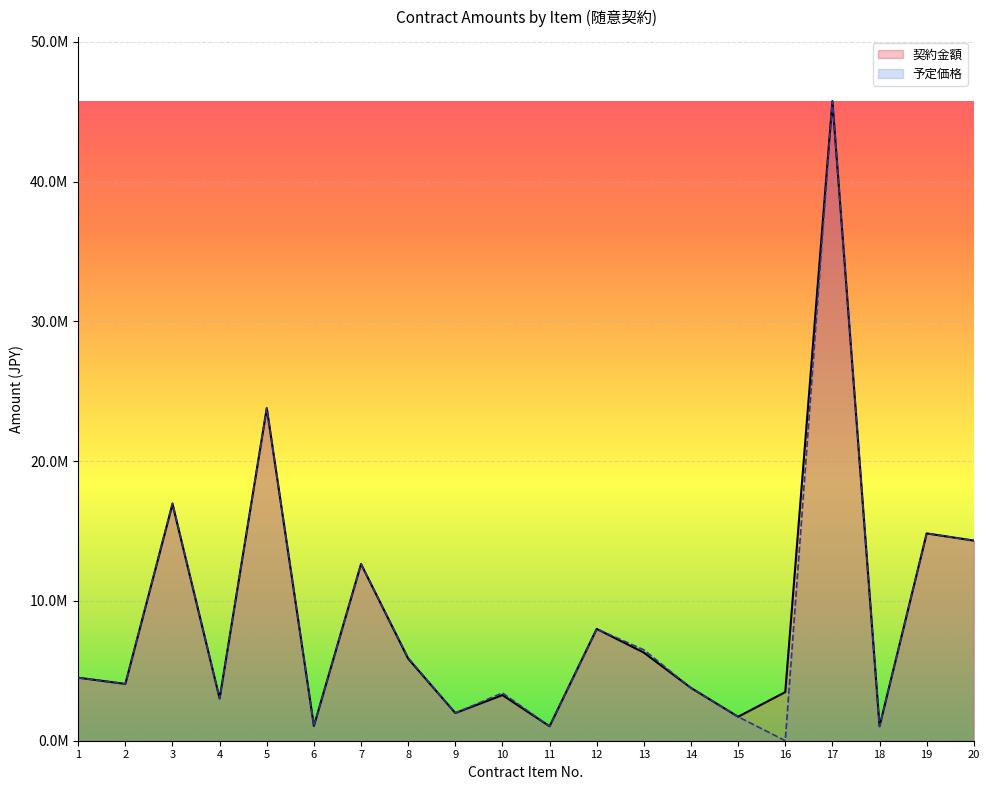

Is the value of 契約金額 at 14 greater than the value of 予定価格 at 3?

No